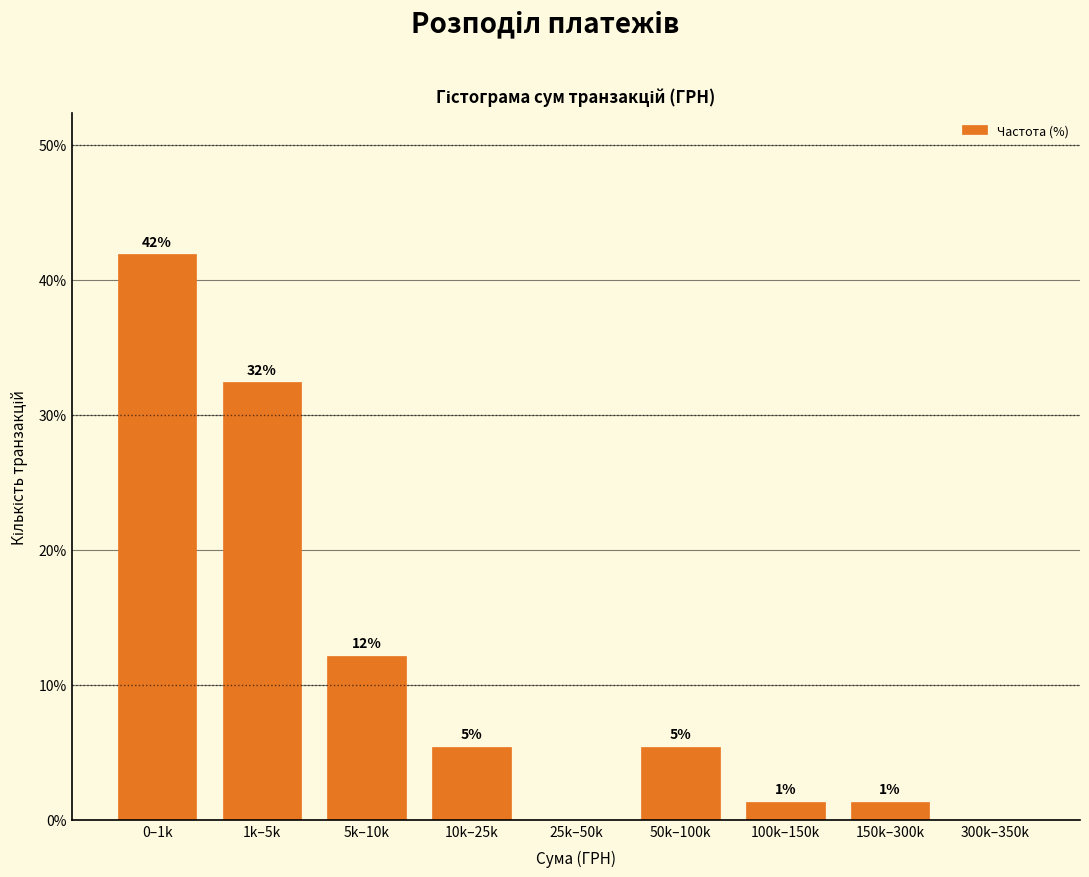

Are the bars horizontal?

No